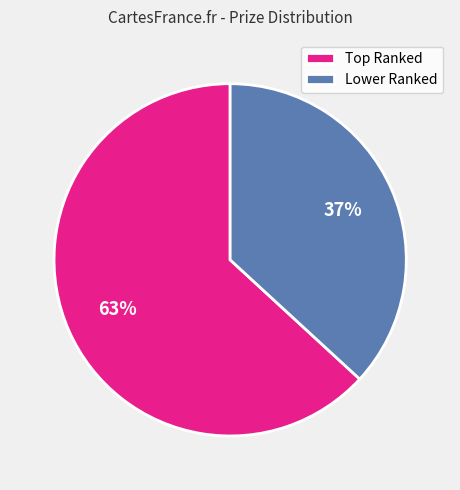

To the nearest percent, what is the average slice percentage?

50%